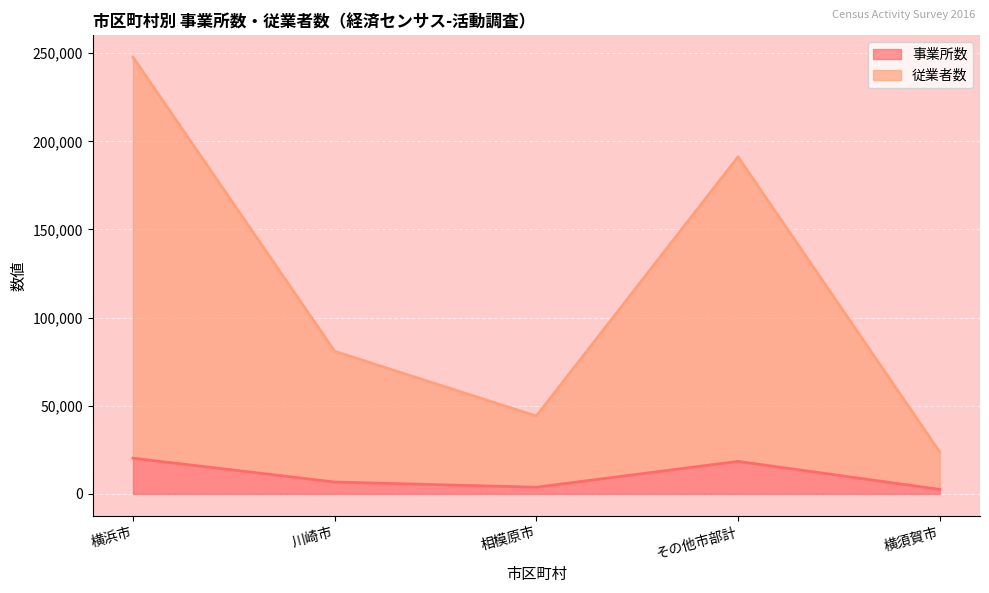

What is the total value across all series at 川崎市?

80878